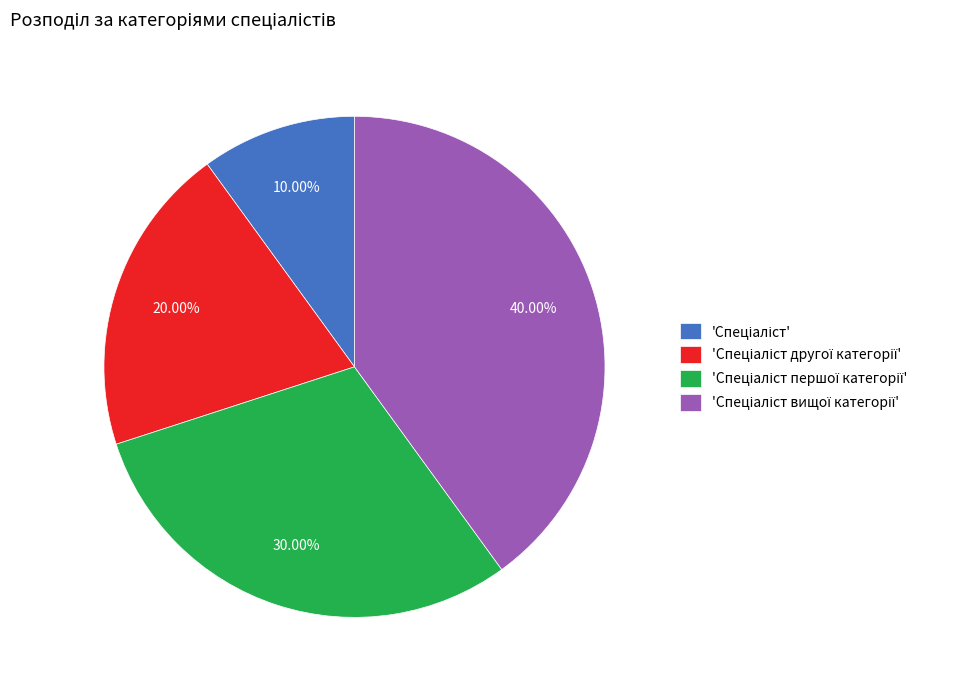

Is there any slice that represents more than half of the pie?

No